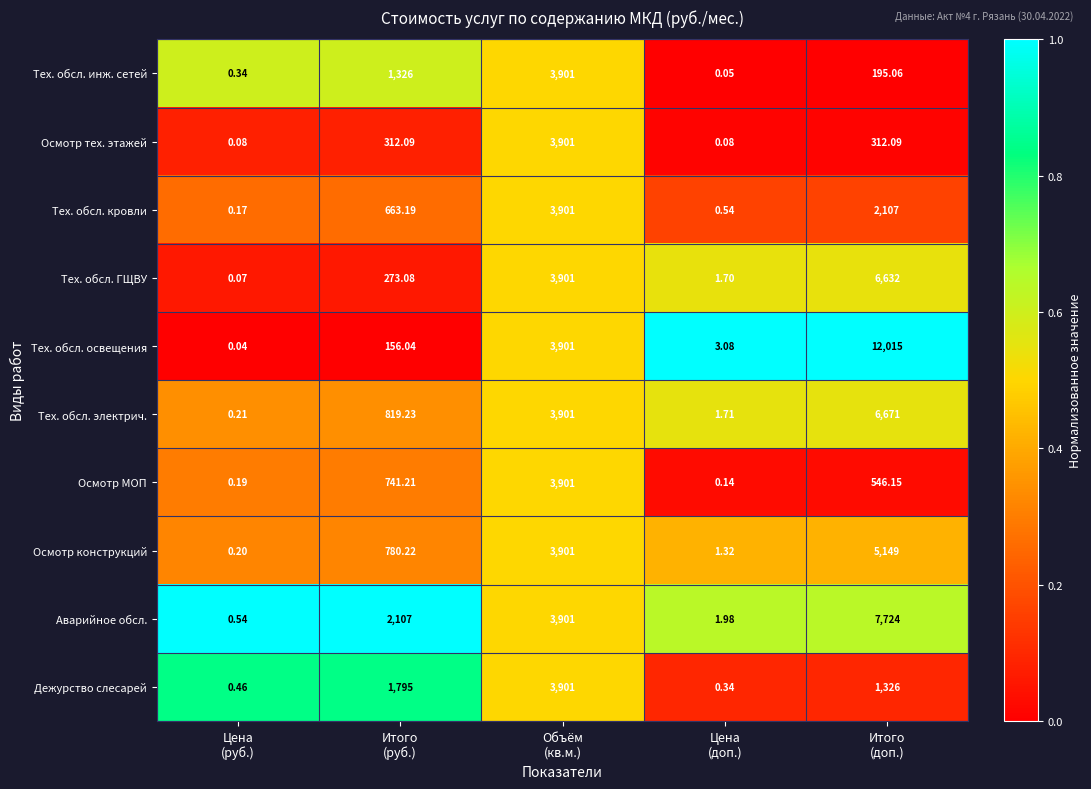

Which series has the widest spread of values?

Тех. обсл. освещения